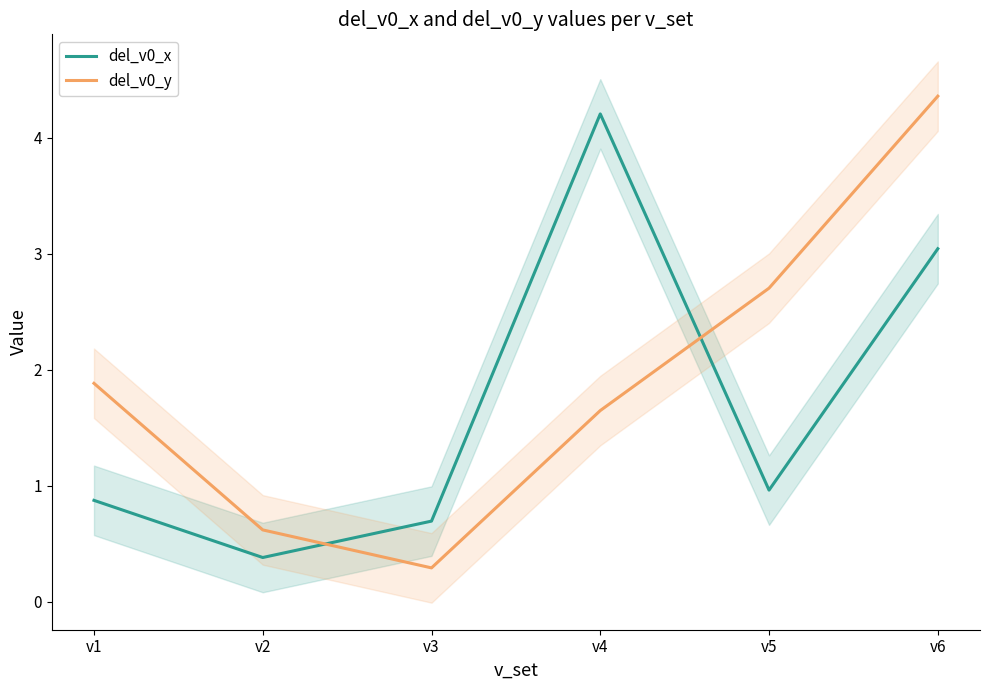

At how many categories does at least one series exceed 0?

6